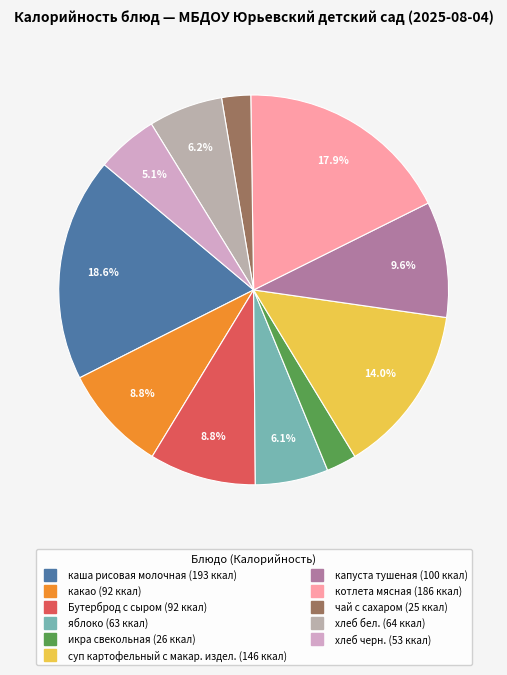

To the nearest percent, what percentage of the pie is яблоко?

6%